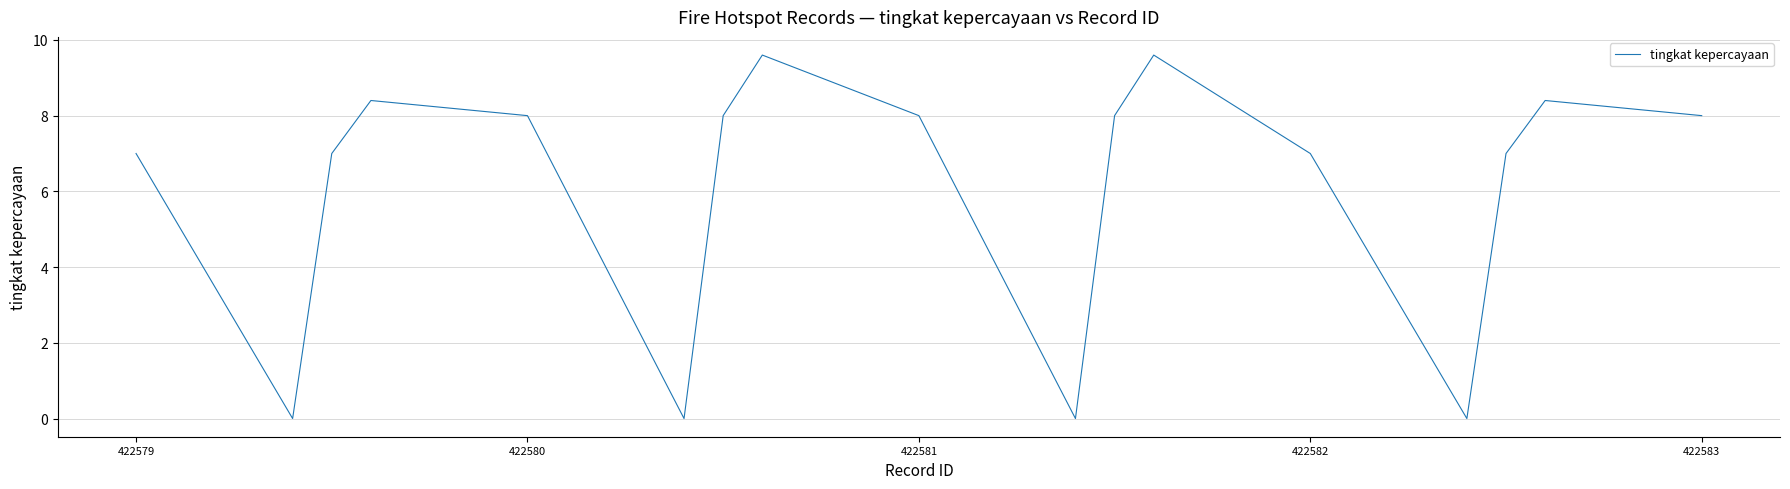

What is the greatest value displayed?

9.6